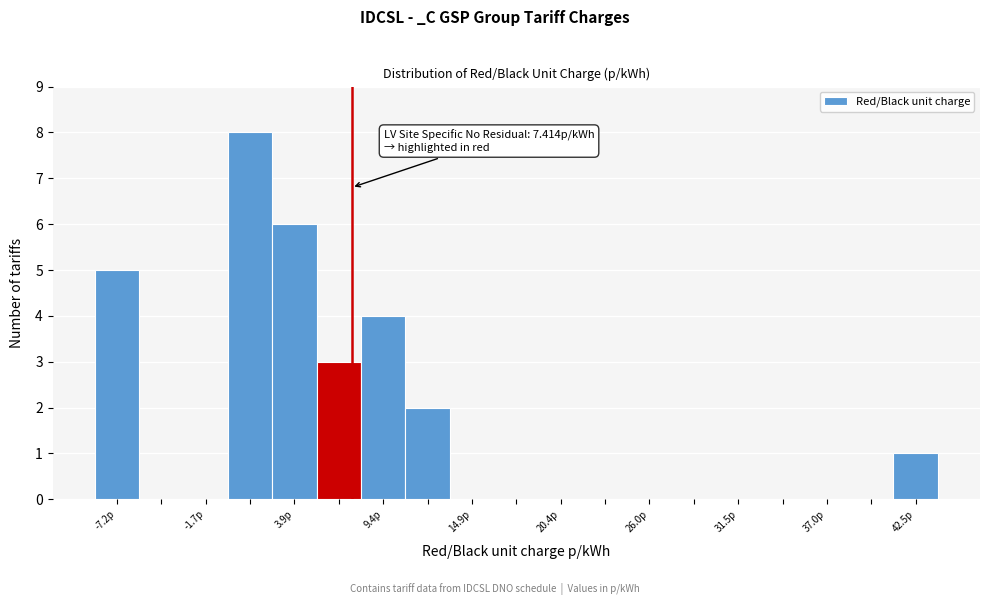

Read against the x-axis, roughly where is the centre of the tallest bar?

1